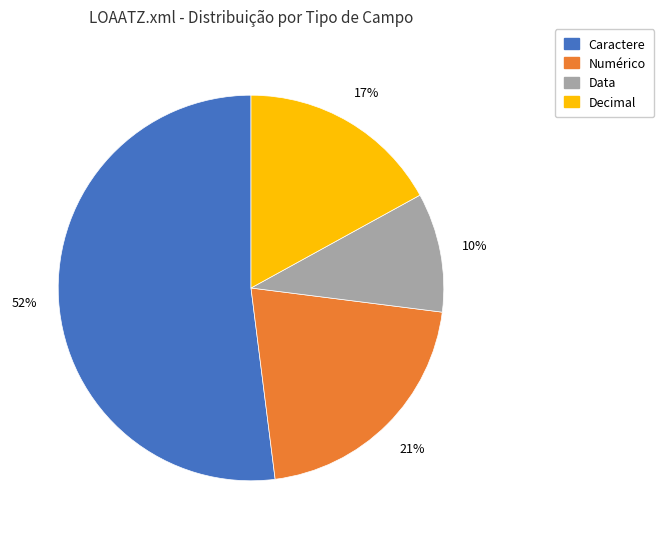

To the nearest percent, what is the difference between the largest and smallest slice percentages?

42%